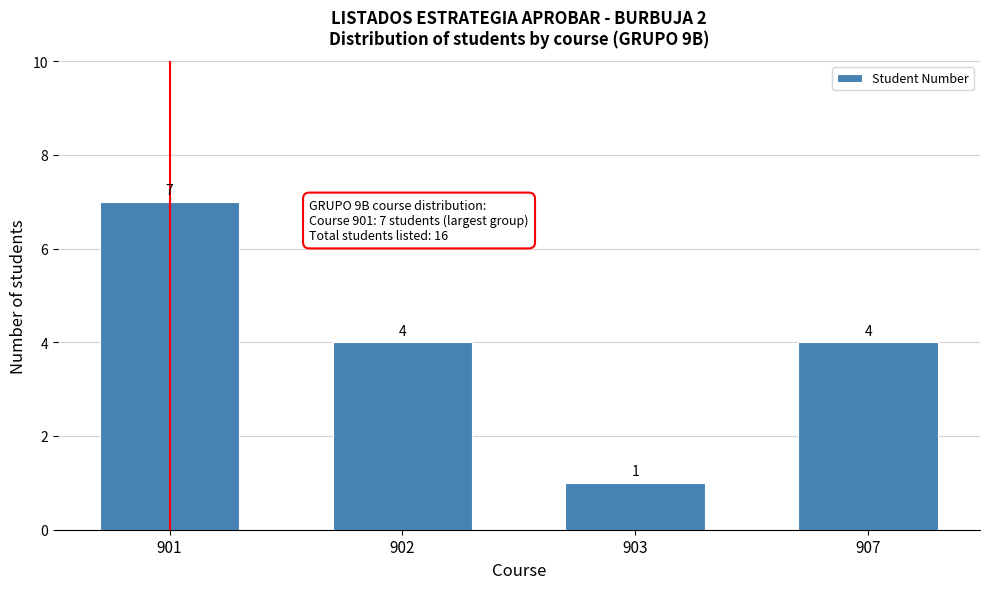

Reading left to right, list all the values displayed in this chart.

7	4	1	4